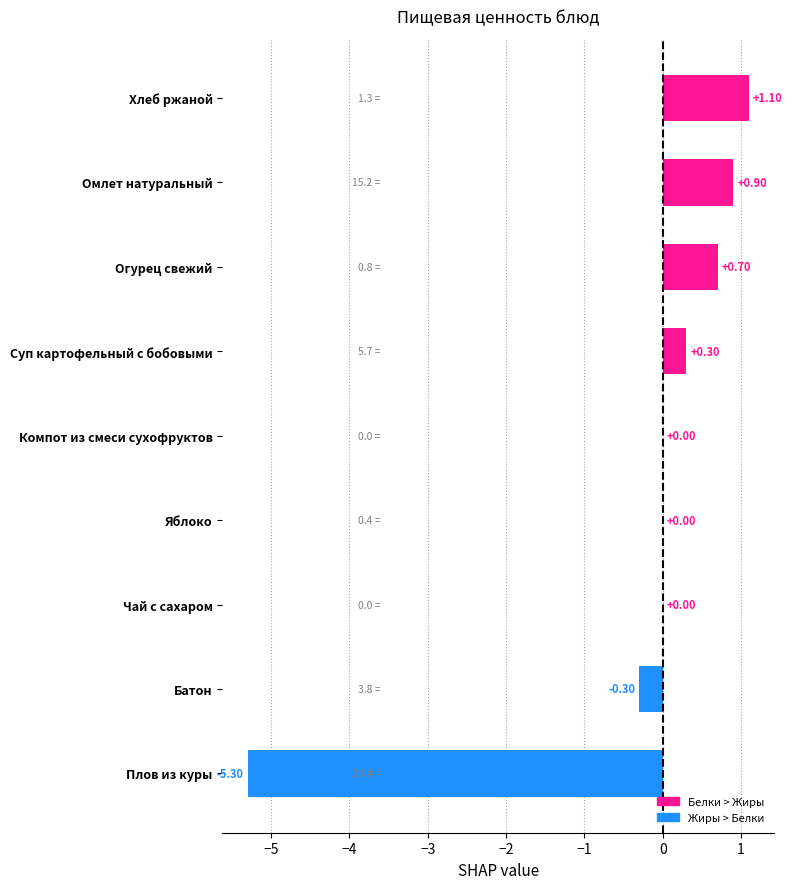

What is the change in value from Яблоко to Суп картофельный с бобовыми?

+0.3